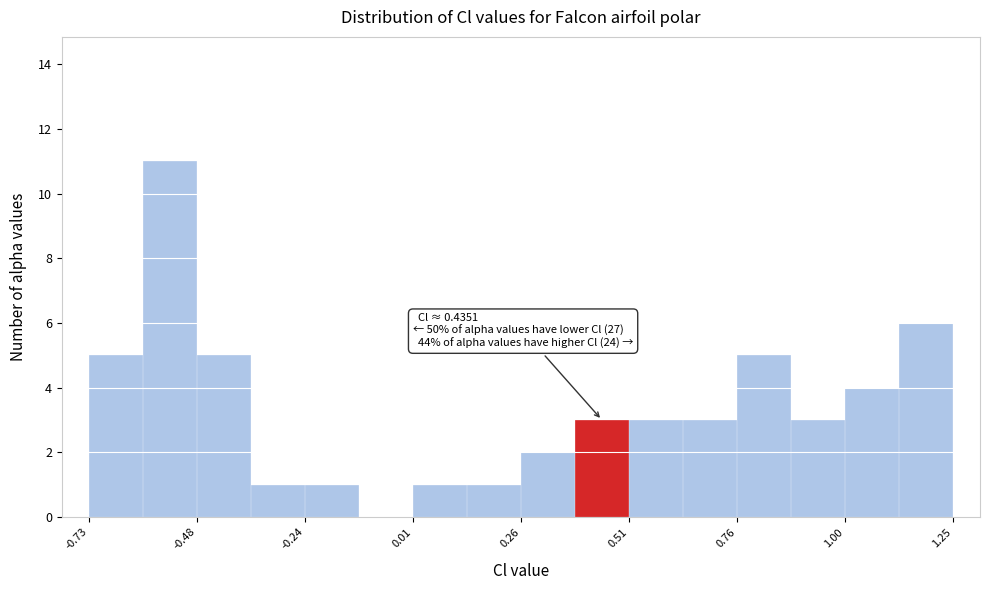

Read against the x-axis, roughly where is the centre of the tallest bar?

-0.55